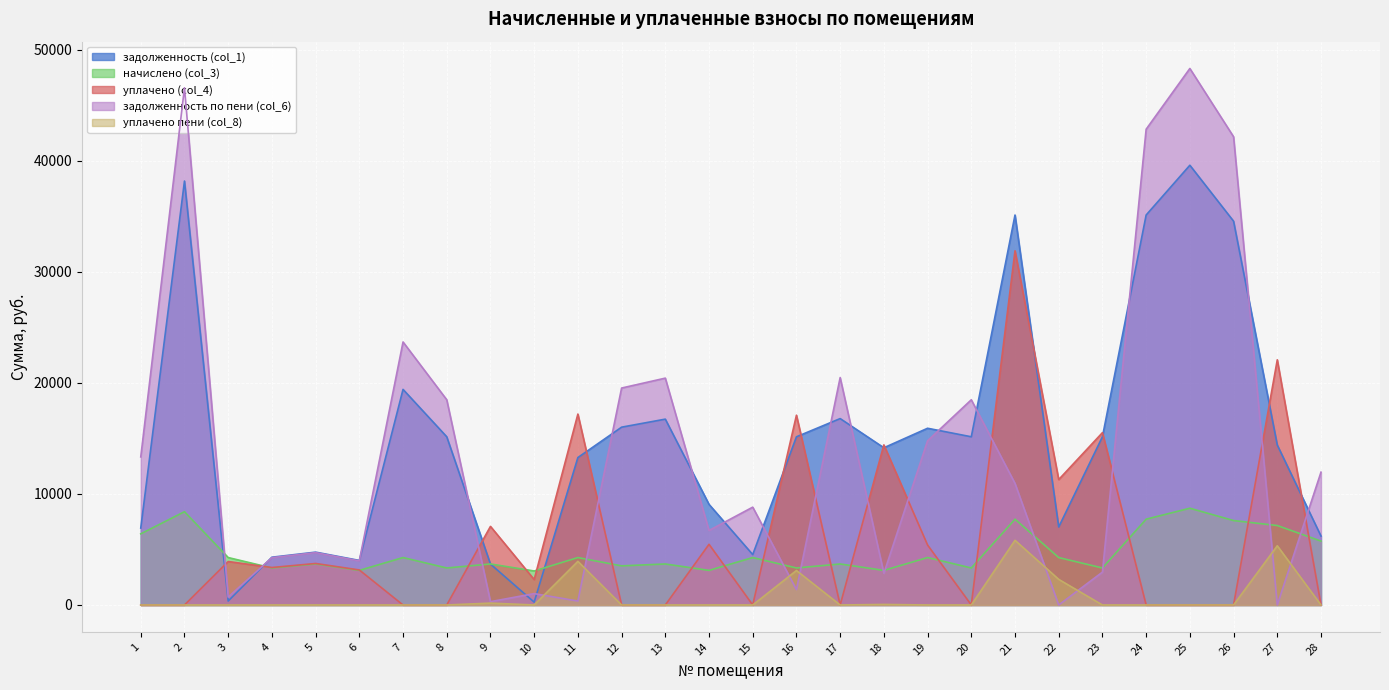

Does the chart display data point markers on the line(s)?

No